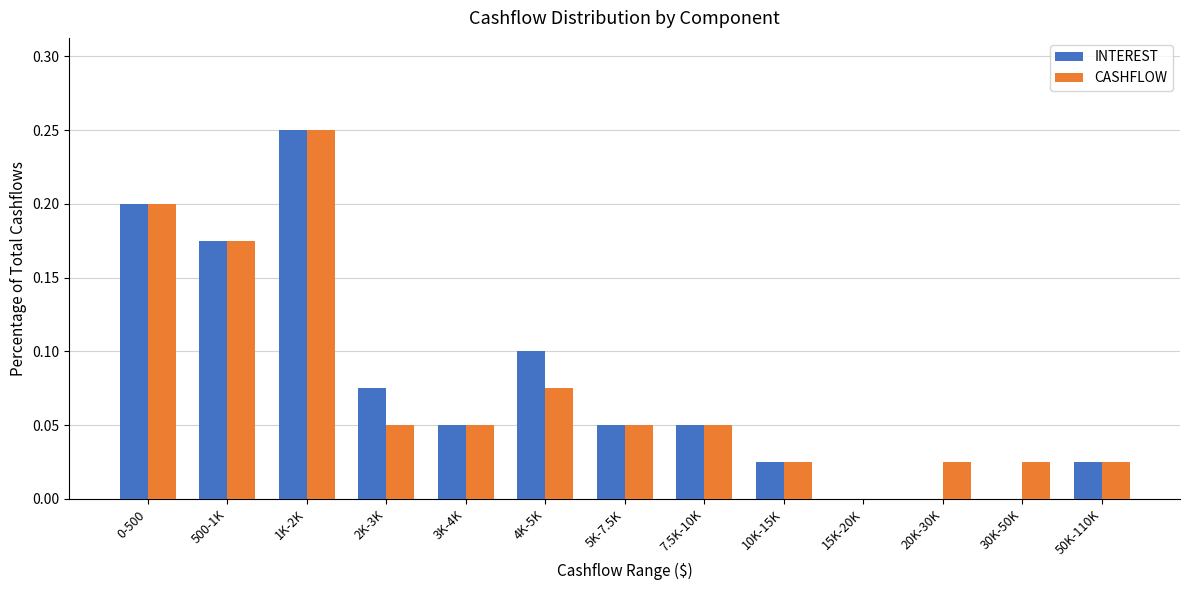

At which category does the chart reach its peak across all series?

1K-2K